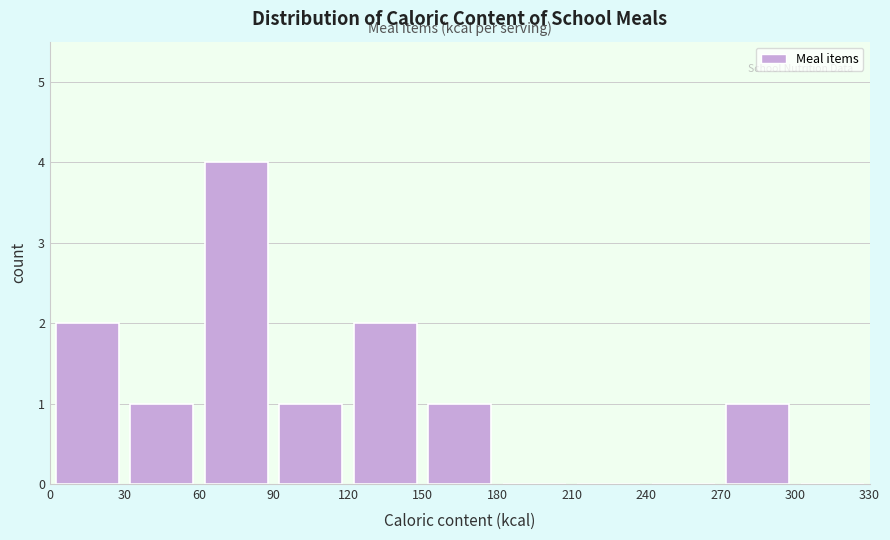

Reading left to right, transcribe this chart: for each bar, give the range it covers on the x-axis and its height. The values are not printed on the chart, so give them approximately, as read against the axis.

0 to 30: 2
30 to 60: 1
60 to 90: 4
90 to 120: 1
120 to 150: 2
150 to 180: 1
180 to 210: 0
210 to 240: 0
240 to 270: 0
270 to 300: 1
300 to 330: 0